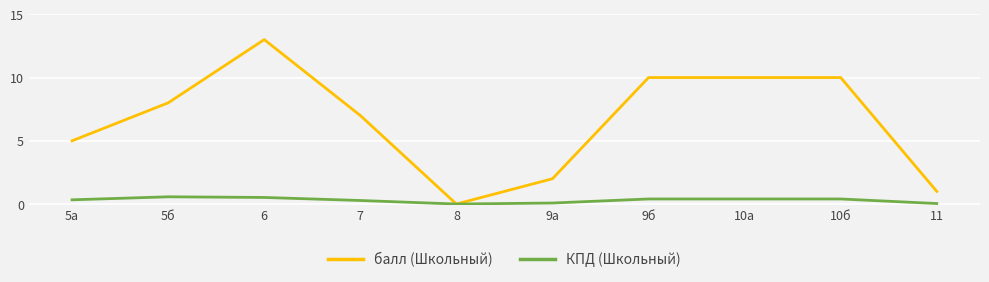

What position from the right is 6?

8